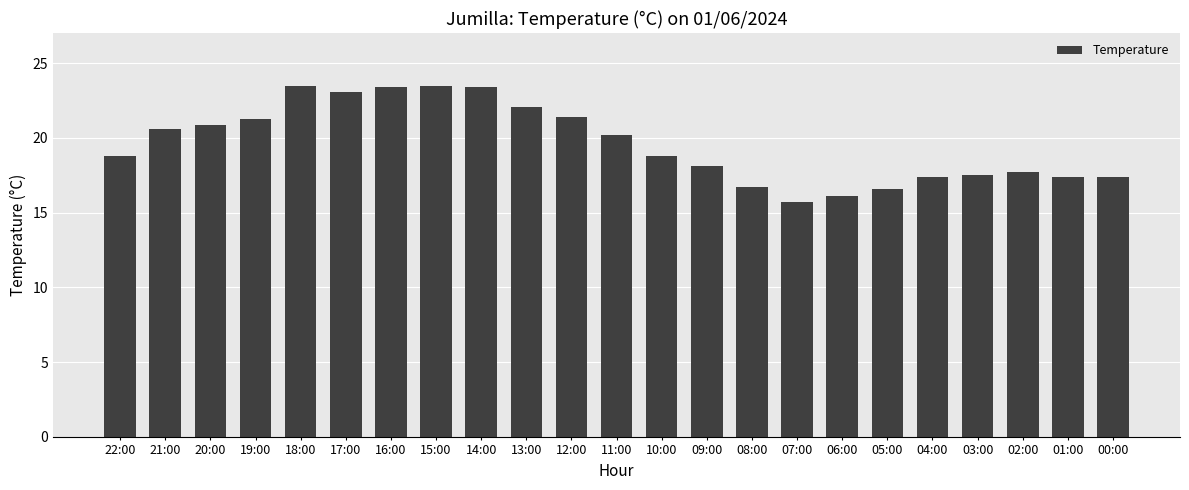

Between 02:00 and 08:00, which is larger?

02:00